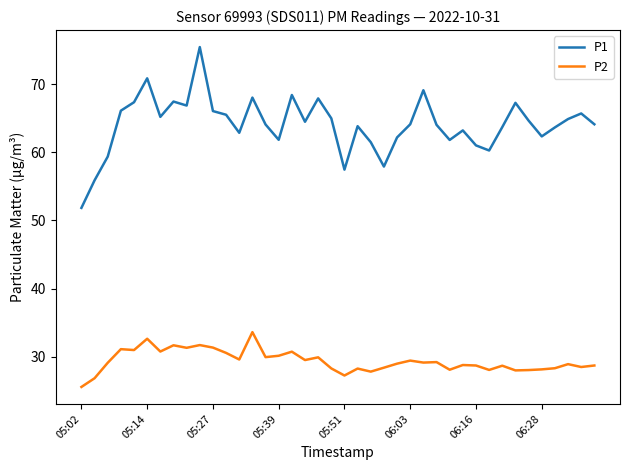

What is the maximum value for P2?

33.6